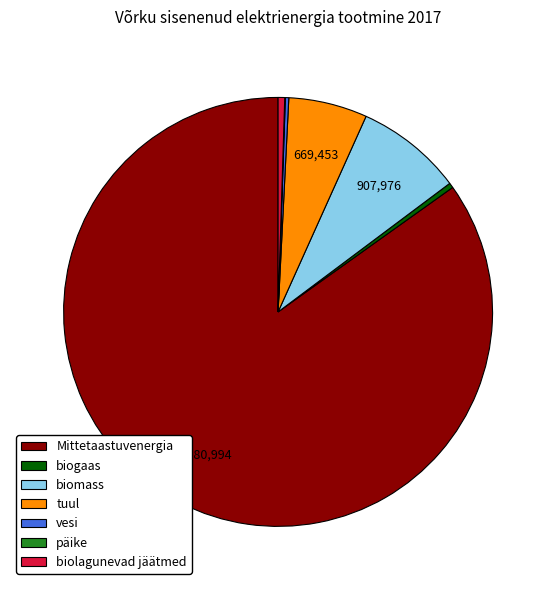

Which has a higher value, tuul or biolagunevad jäätmed?

tuul